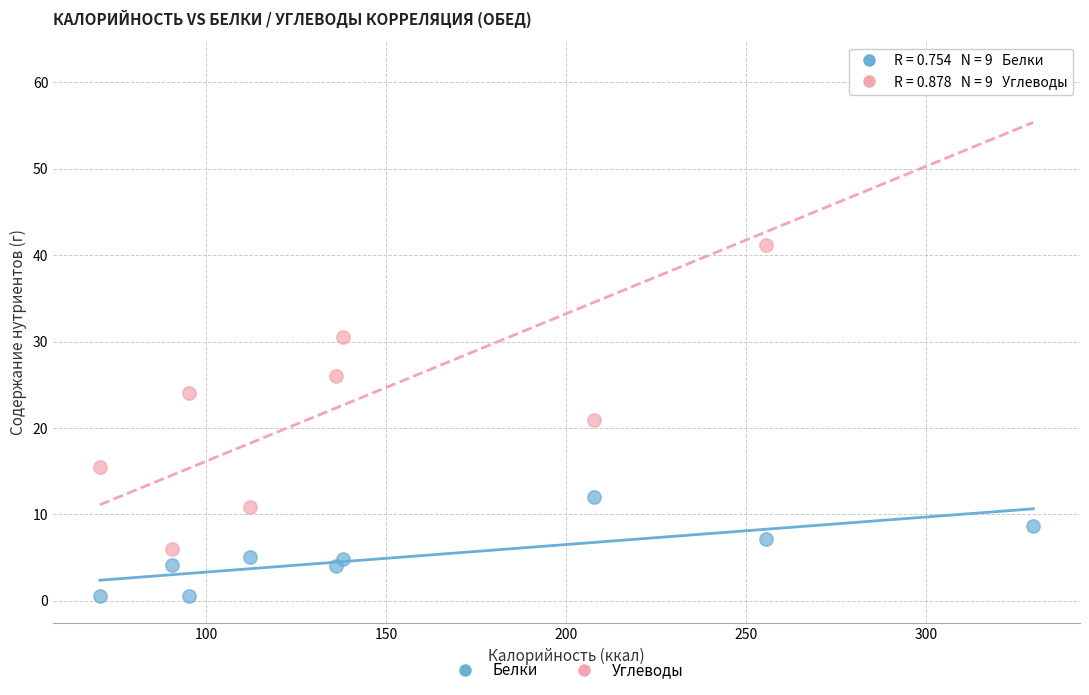

In the Углеводы series, what Y value is closest to 33?

30.5